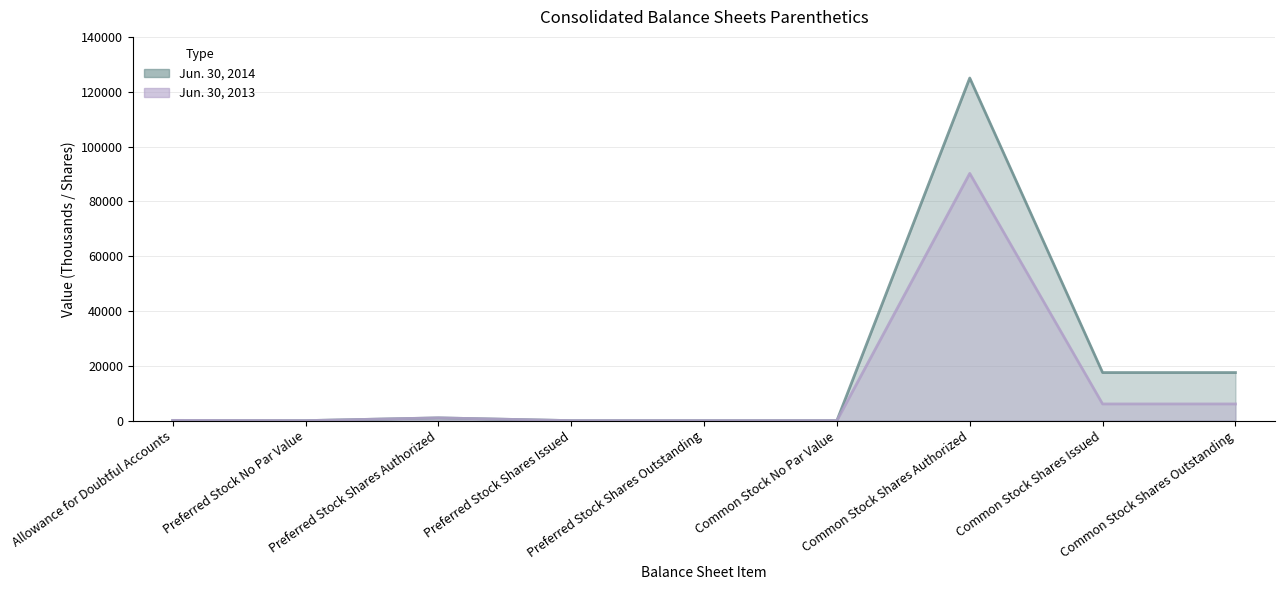

What is the average value of the Jun. 30, 2014 series?

17901